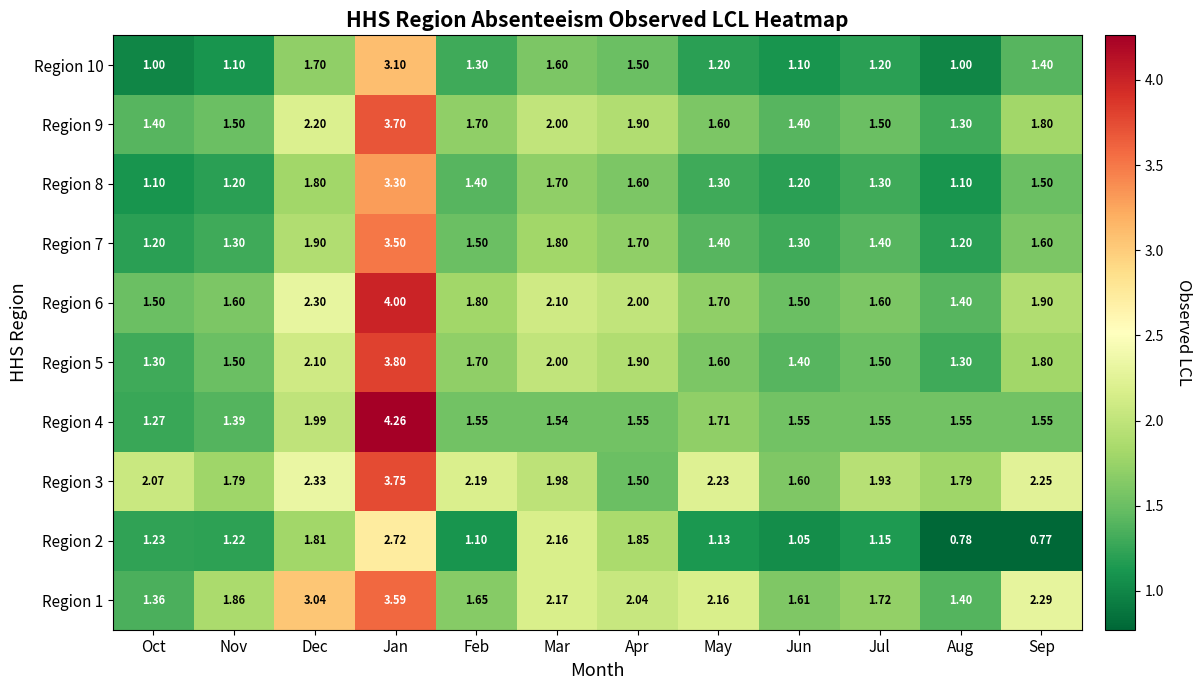

Which series has the widest spread of values?

Region 4